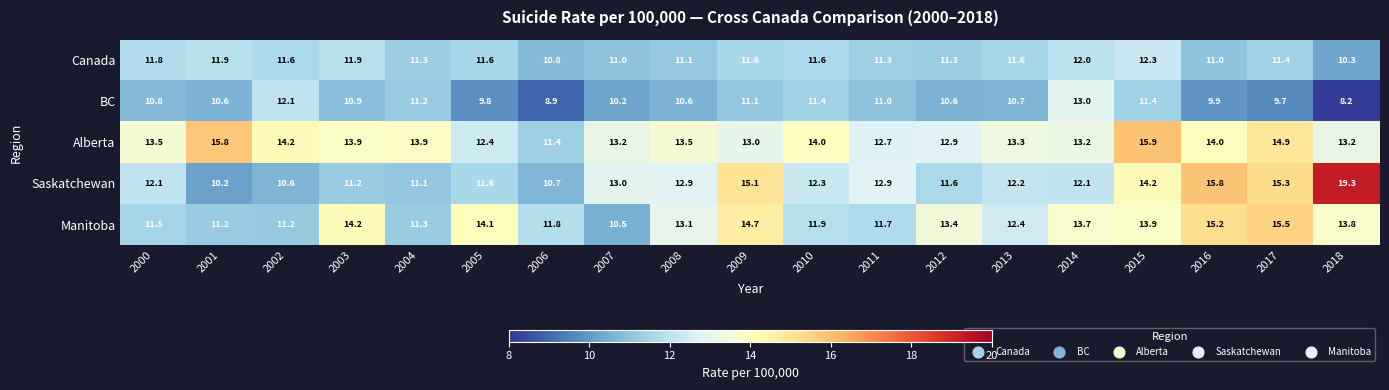

Where does the Saskatchewan series first go above 12?

2000